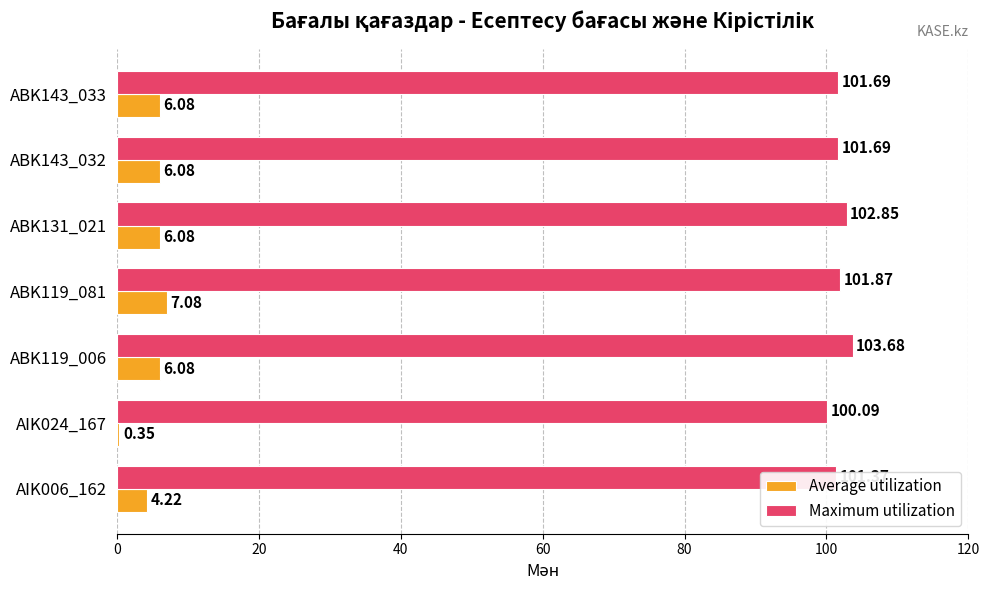

Which series changed the most between ABK131_021 and ABK143_032?

Maximum utilization